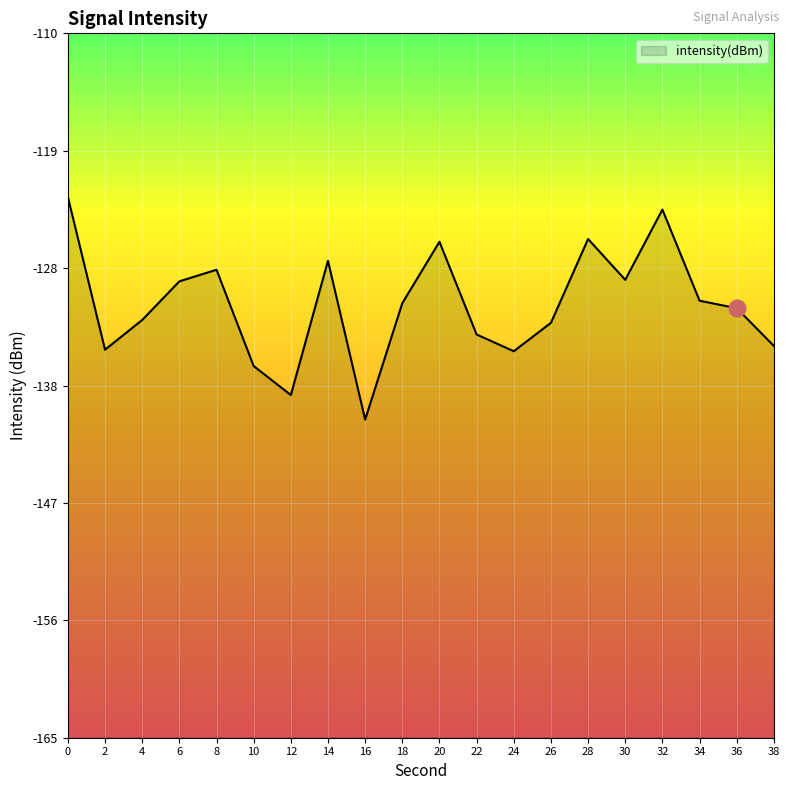

Reading left to right, extract all data points from this chart.

-122.8	-134.7	-132.4	-129.4	-128.5	-136.0	-138.2	-127.8	-140.2	-131.1	-126.3	-133.5	-134.8	-132.6	-126.1	-129.2	-123.8	-130.9	-131.5	-134.4